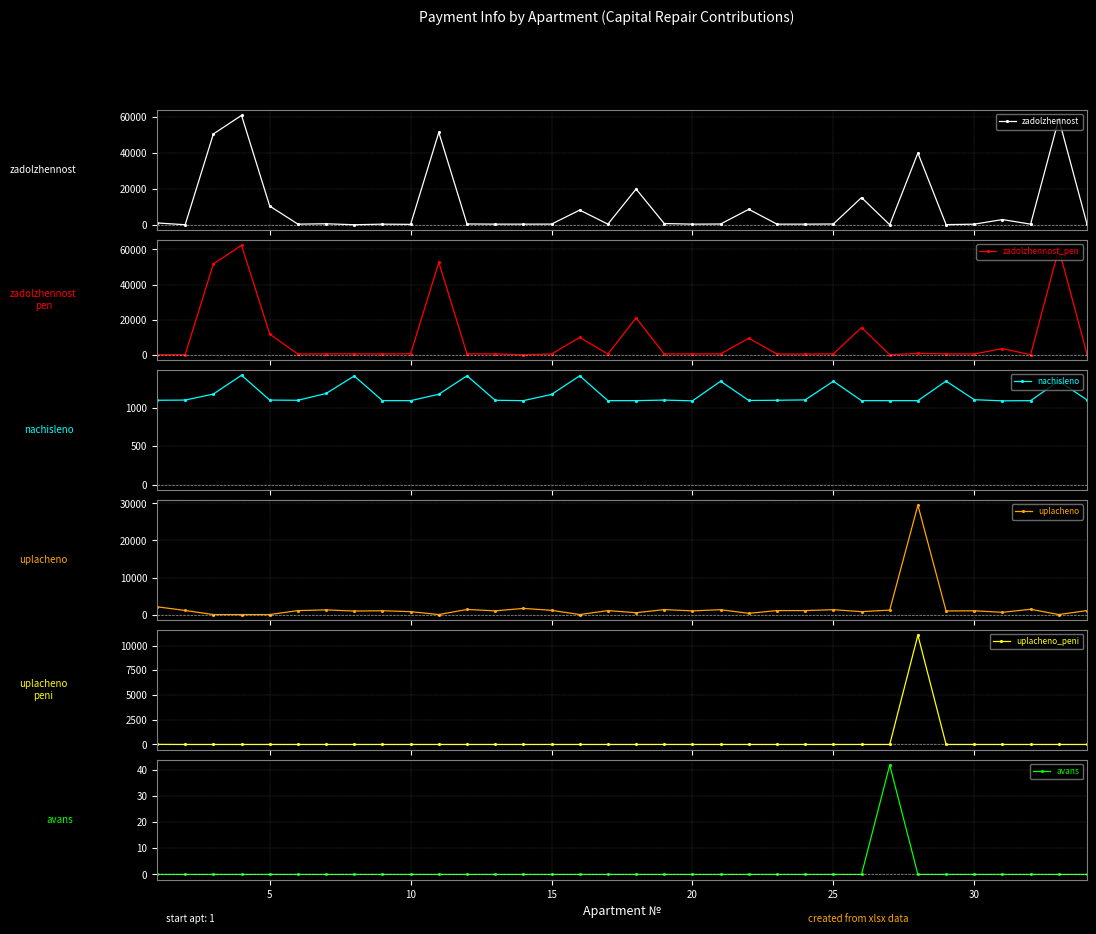

What is the value of the nachisleno point at the 15th from the left?

1175.5